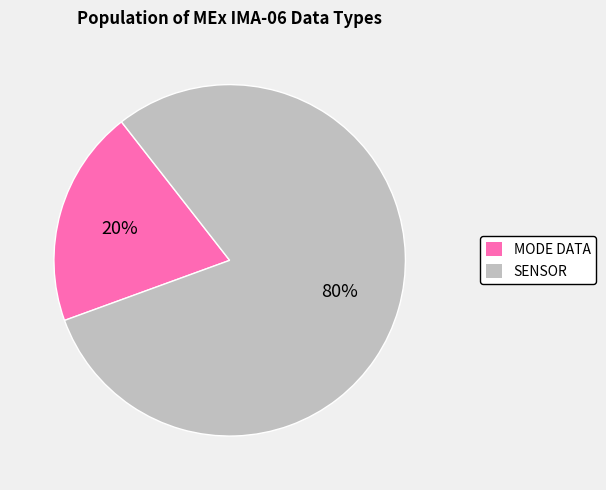

Is it true that MODE DATA is 20% of the pie?

True